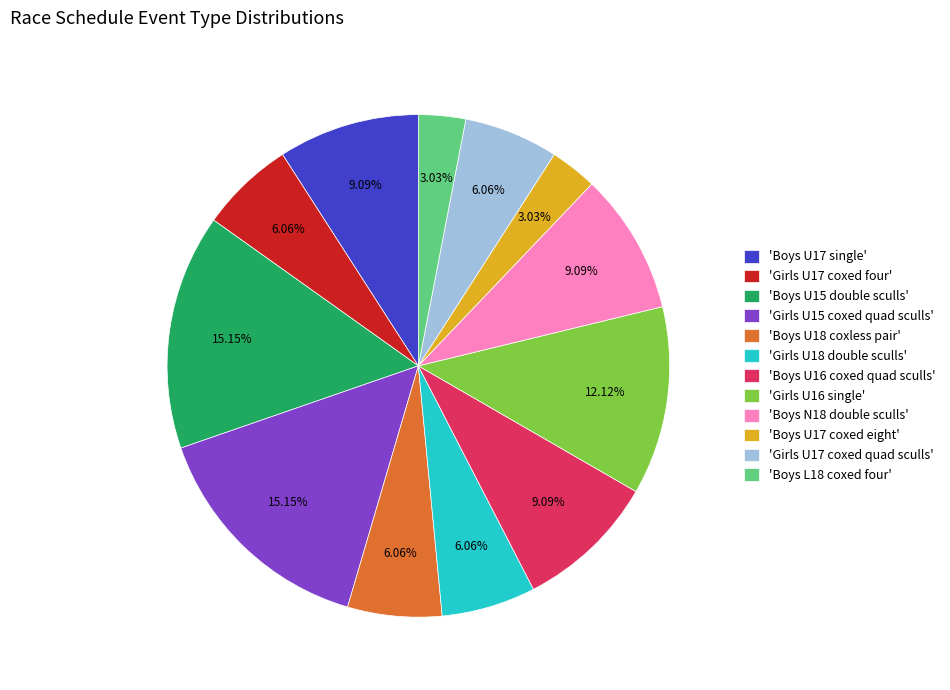

Count the number of slices in the pie.

12